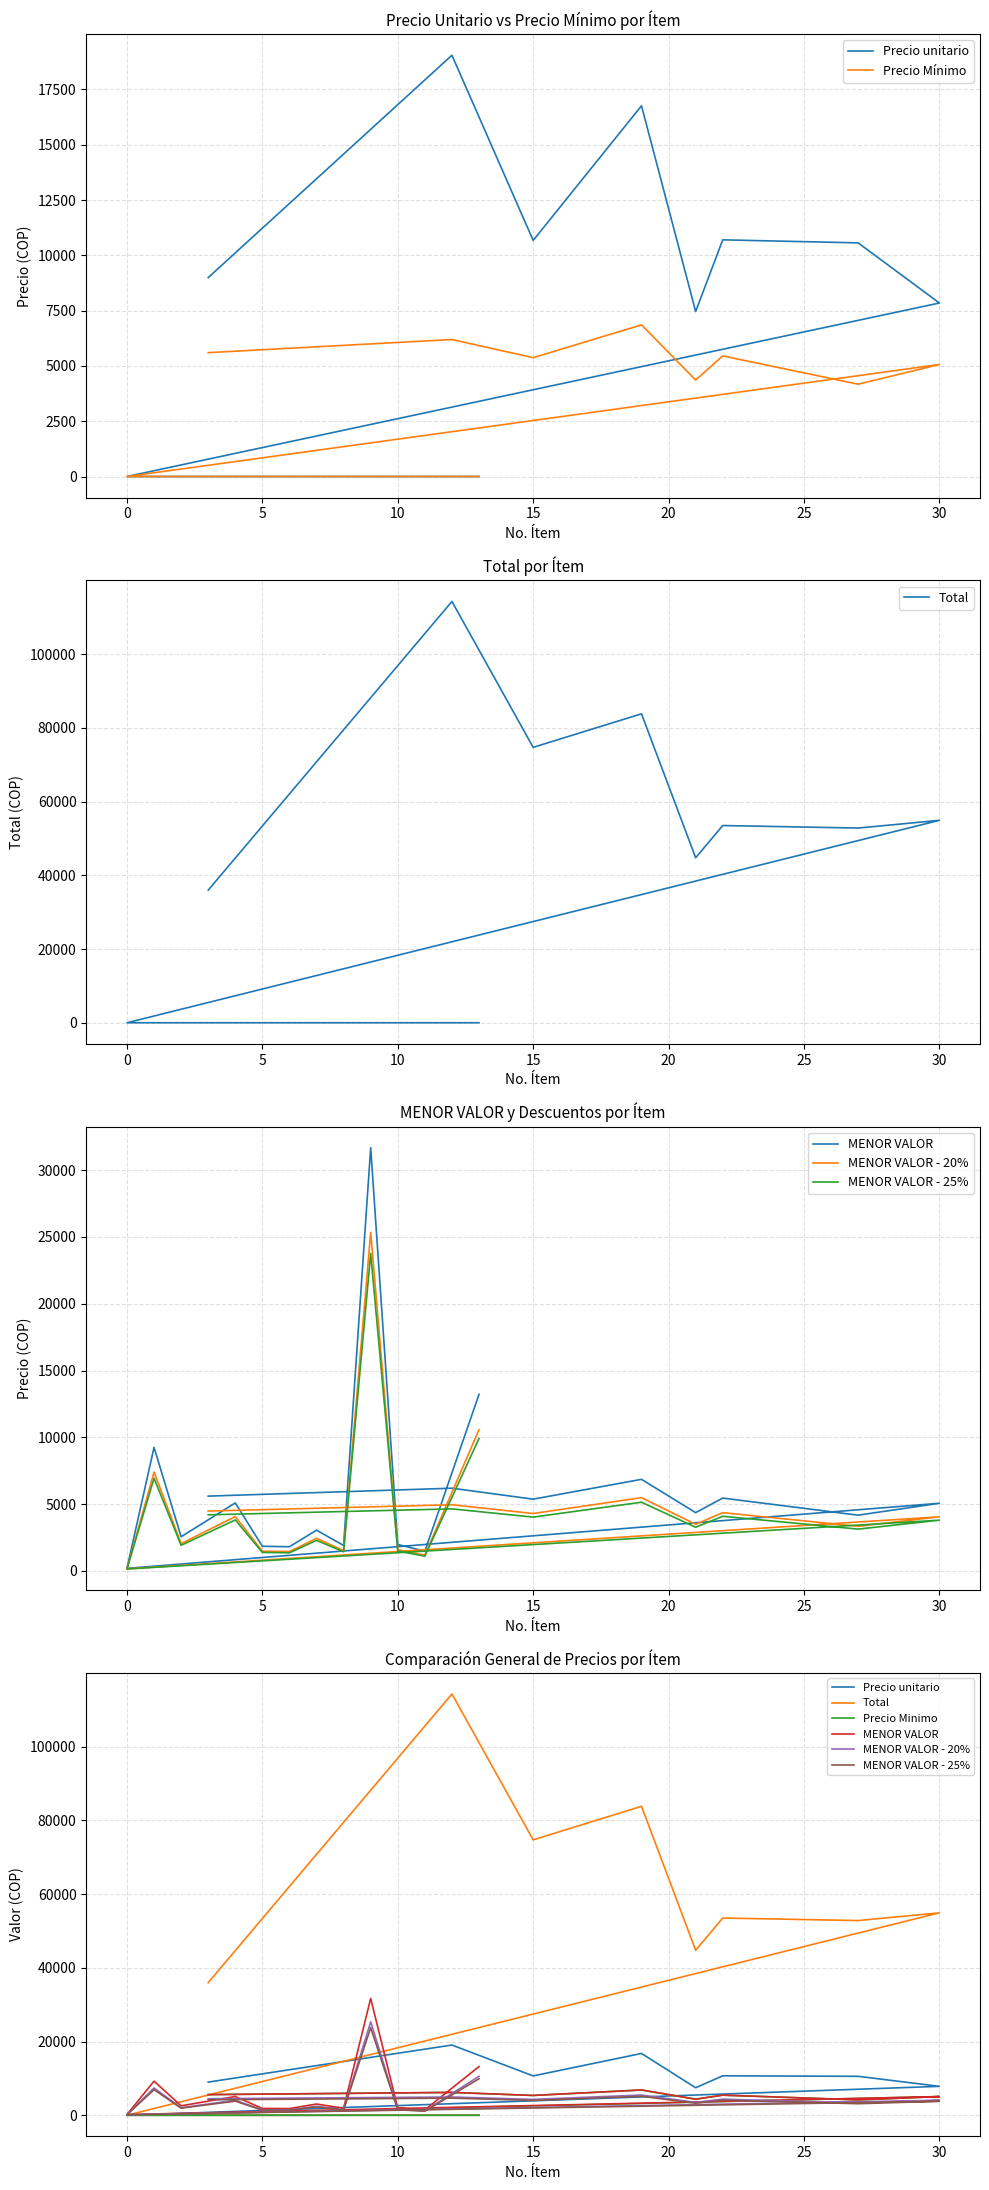

What is the spread (max minus min) of values at 11?

1471.0